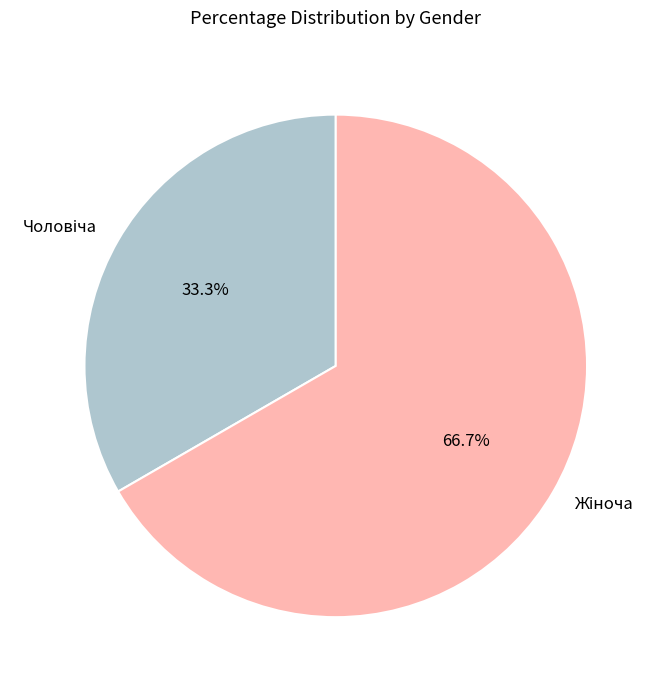

Is there any slice that represents more than half of the pie?

Yes